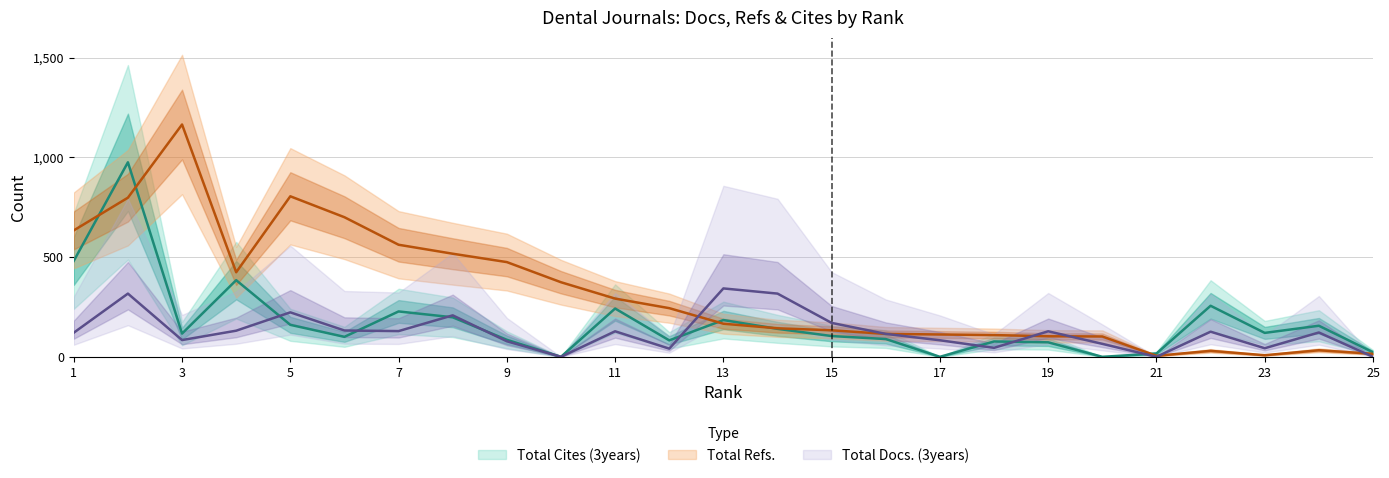

What is the difference between the second highest and second lowest values in the Total Docs. (3years) series?

317.0